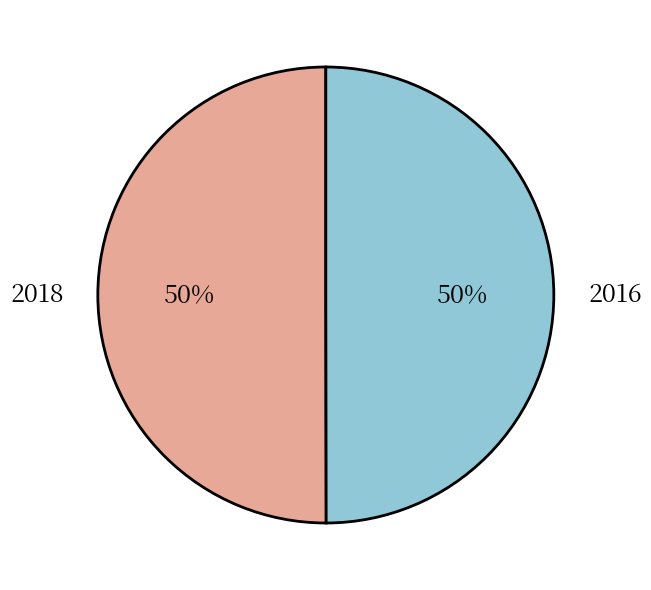

Approximately how many times larger is the value at 2016 compared to 2018?

1.0